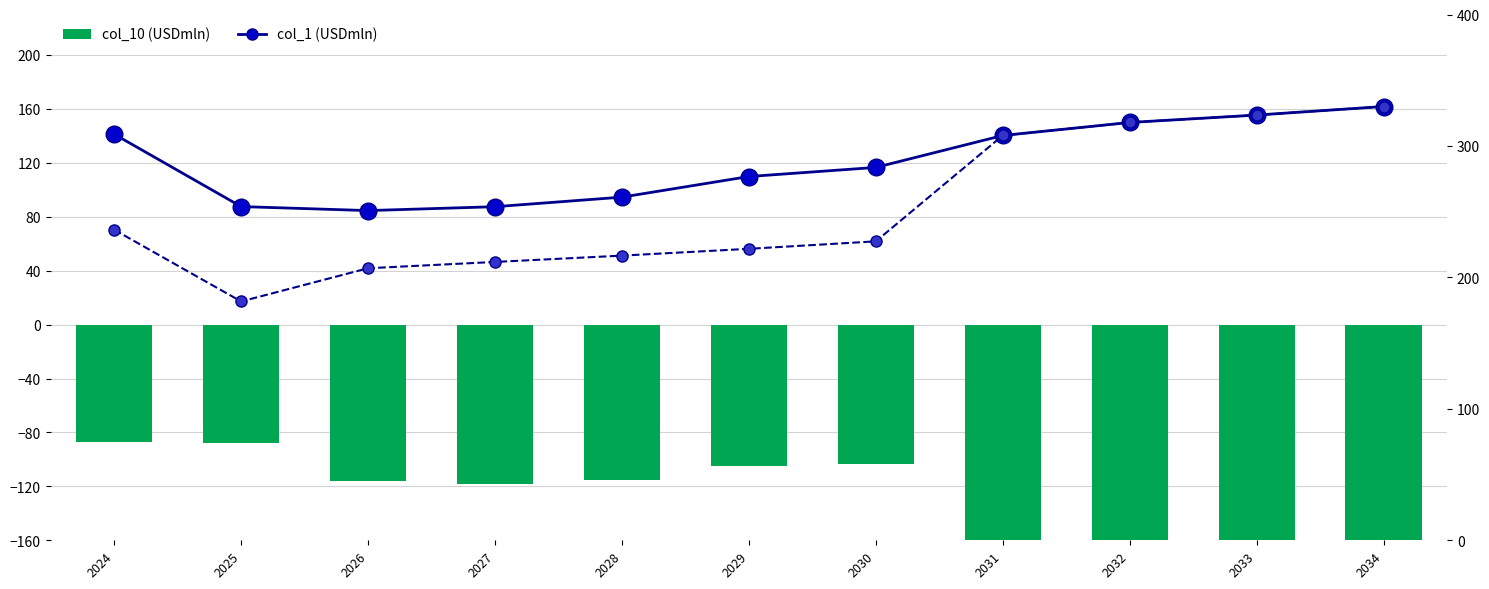

At 2031, list the series in order from largest to smallest.

col_1 (USDmln), z tego: (USDmln), col_10 (USDmln)